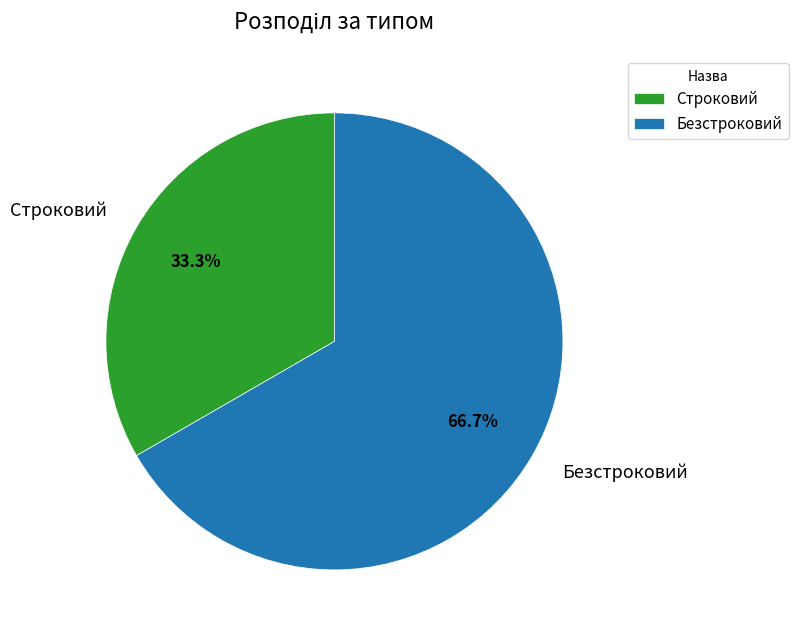

To the nearest percent, what is the average slice percentage?

50%